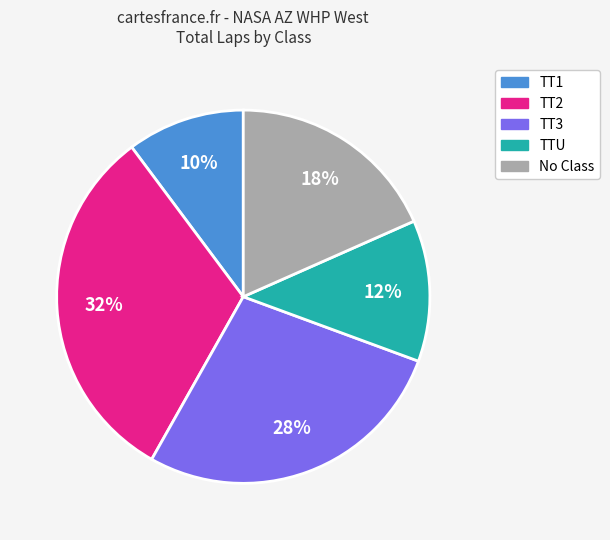

Is there a majority slice in this chart?

No